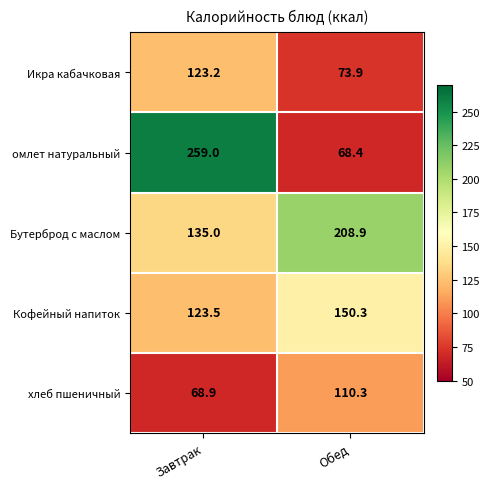

Count the number of data series in this chart.

5